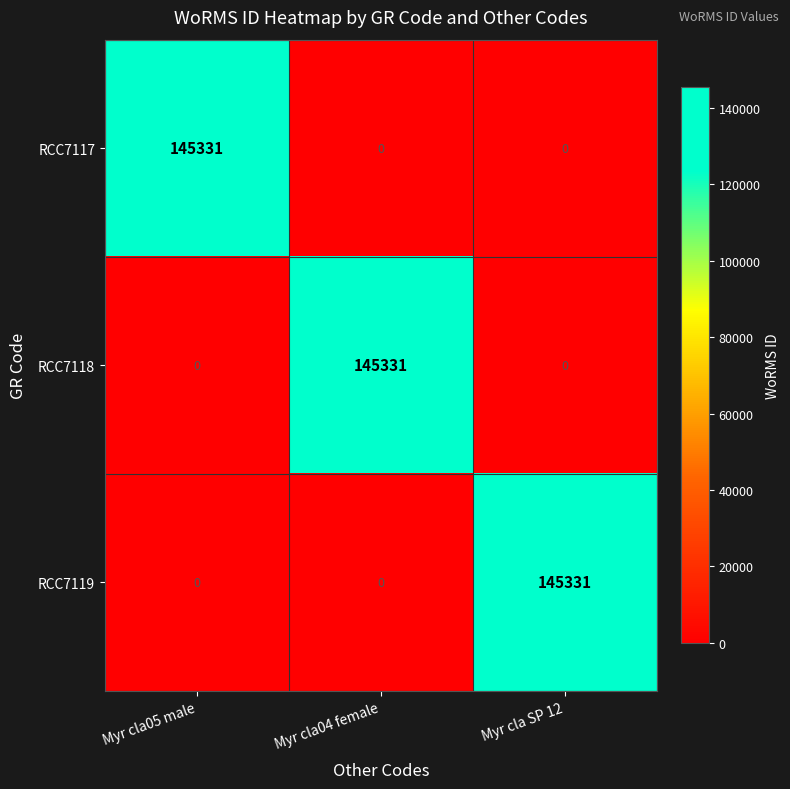

What is the greatest value displayed?

145331